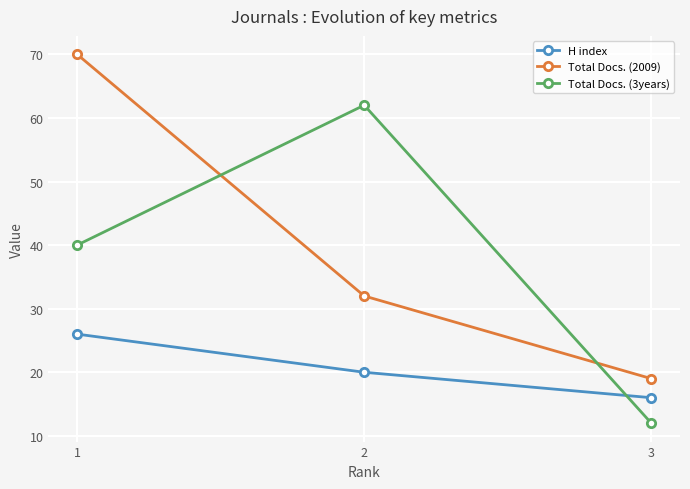

What is the spread (max minus min) of values at 1?

44